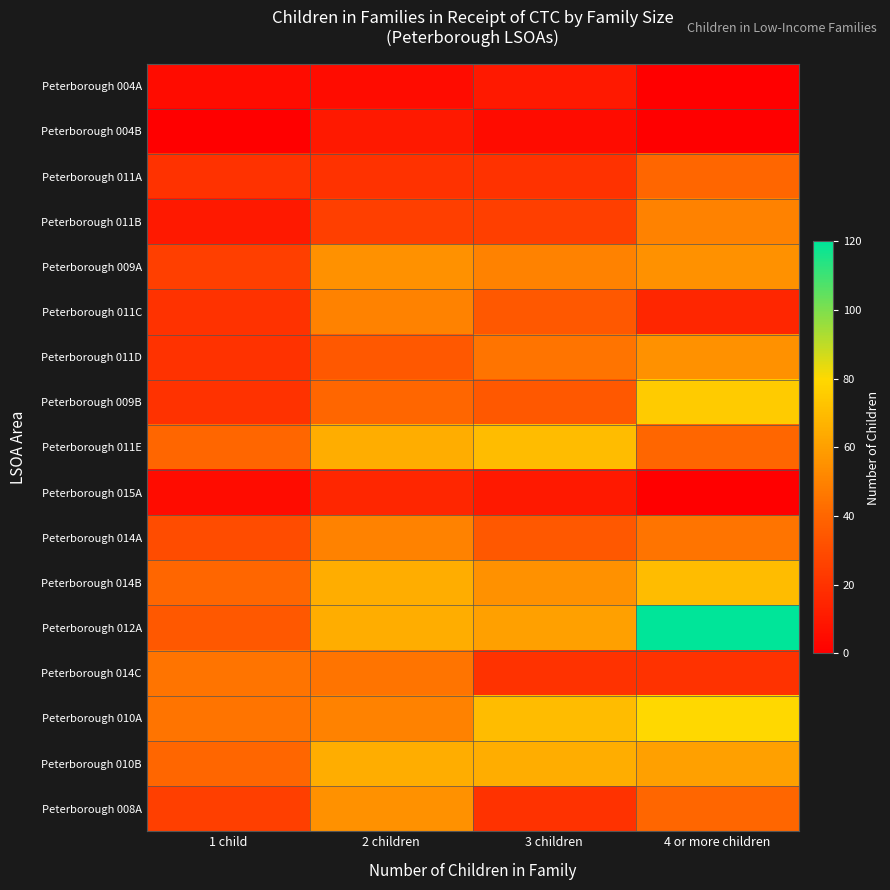

Reading left to right, list all the values displayed in this chart.

Peterborough 004A: 1 child=5	2 children=5	3 children=10	4 or more children=0
Peterborough 004B: 1 child=0	2 children=10	3 children=5	4 or more children=0
Peterborough 011A: 1 child=20	2 children=20	3 children=20	4 or more children=40
Peterborough 011B: 1 child=10	2 children=25	3 children=25	4 or more children=50
Peterborough 009A: 1 child=25	2 children=55	3 children=50	4 or more children=55
Peterborough 011C: 1 child=20	2 children=50	3 children=35	4 or more children=15
Peterborough 011D: 1 child=20	2 children=35	3 children=45	4 or more children=55
Peterborough 009B: 1 child=20	2 children=40	3 children=35	4 or more children=75
Peterborough 011E: 1 child=40	2 children=65	3 children=70	4 or more children=40
Peterborough 015A: 1 child=5	2 children=15	3 children=10	4 or more children=0
Peterborough 014A: 1 child=30	2 children=50	3 children=35	4 or more children=45
Peterborough 014B: 1 child=40	2 children=65	3 children=55	4 or more children=70
Peterborough 012A: 1 child=35	2 children=65	3 children=60	4 or more children=120
Peterborough 014C: 1 child=45	2 children=45	3 children=20	4 or more children=20
Peterborough 010A: 1 child=45	2 children=50	3 children=70	4 or more children=80
Peterborough 010B: 1 child=40	2 children=65	3 children=65	4 or more children=60
Peterborough 008A: 1 child=25	2 children=55	3 children=20	4 or more children=40